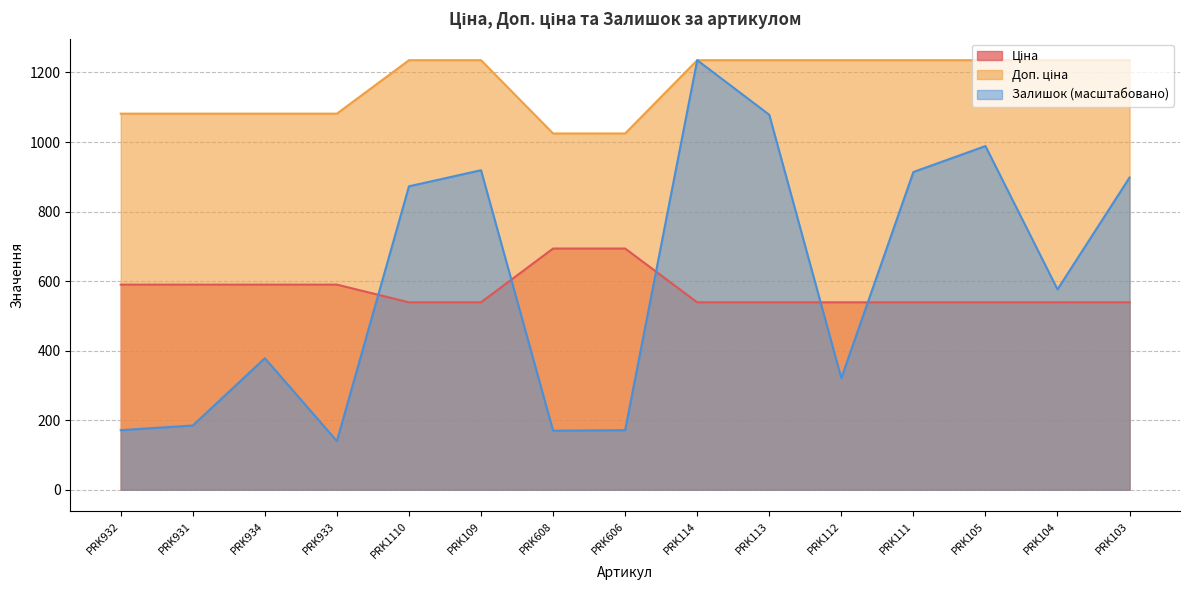

What is the label of the 8th point from the left?

PRK606